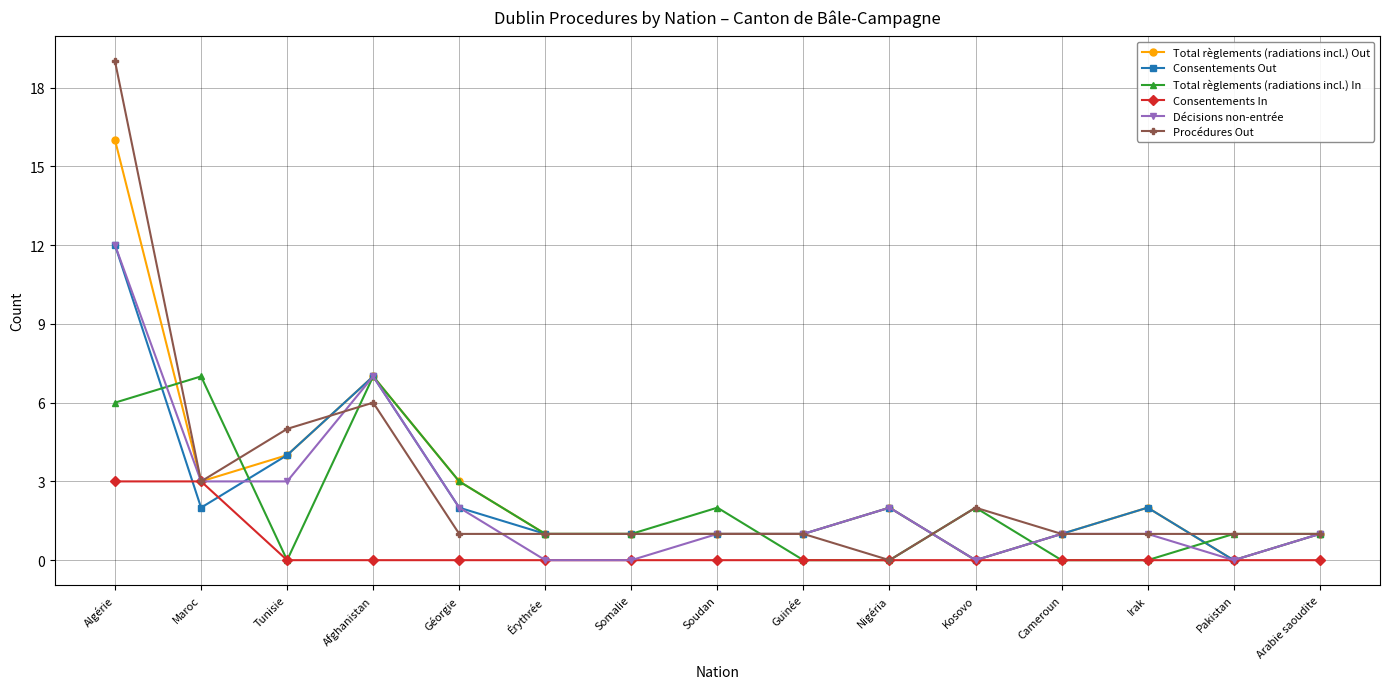

Is the value of Total règlements (radiations incl.) In at Soudan greater than the value of Total règlements (radiations incl.) Out at Kosovo?

Yes